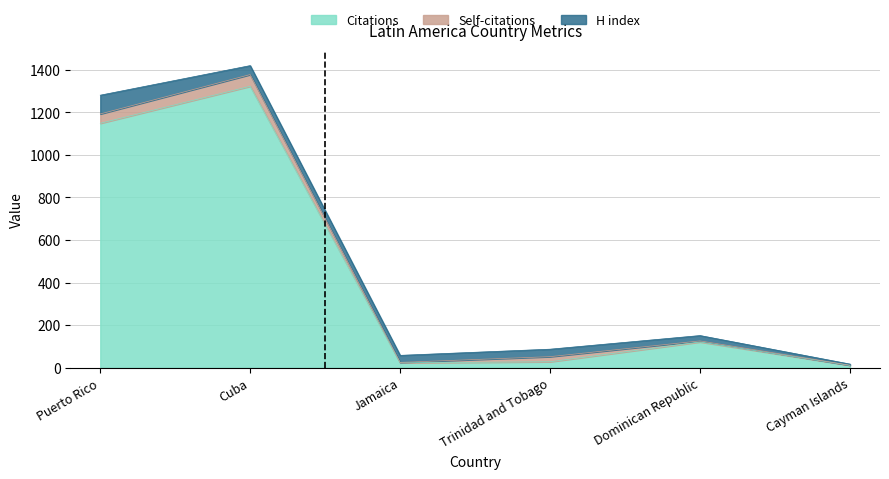

What is the approximate value of H index at Cuba, to the nearest 5?

40